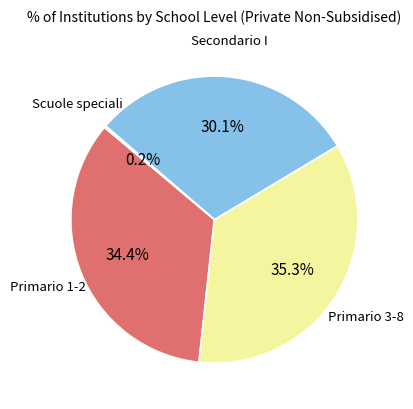

Is there any slice that represents more than half of the pie?

No